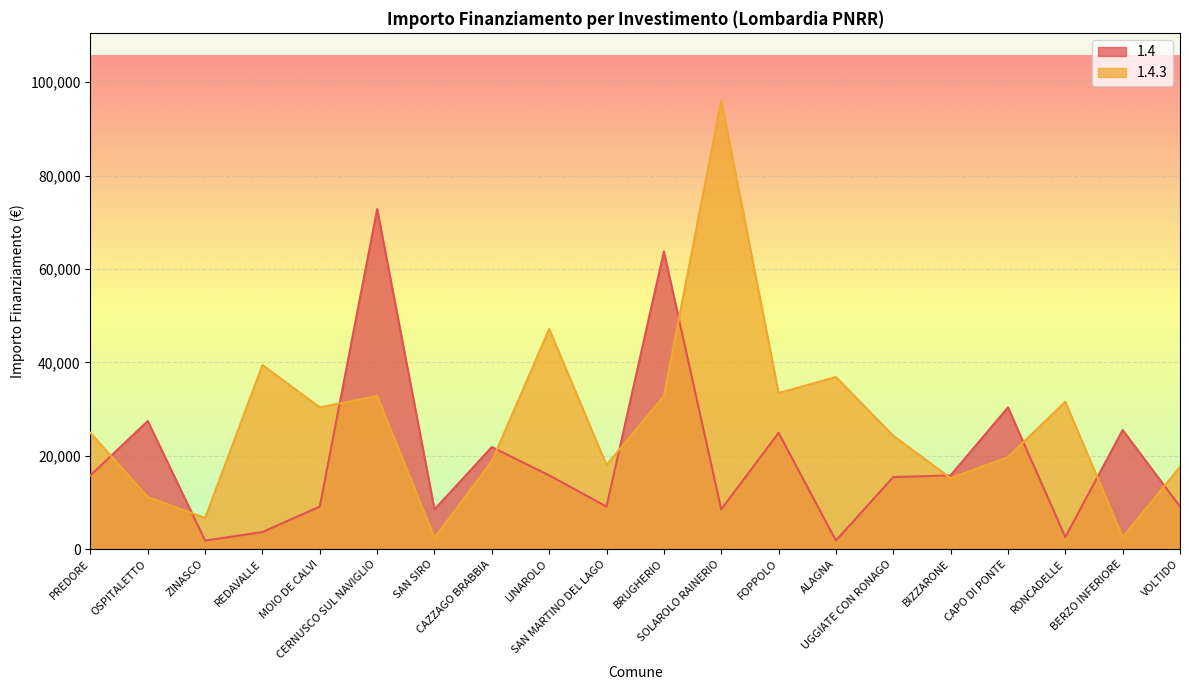

Which series changed the most between SAN SIRO and BERZO INFERIORE?

1.4